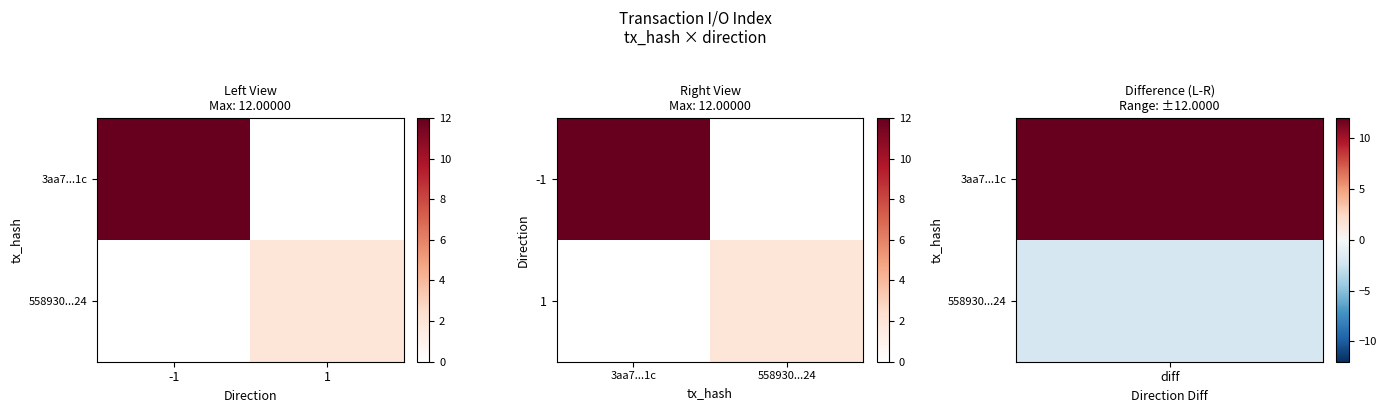

Which category has the highest value in the 1 series?

558930...24